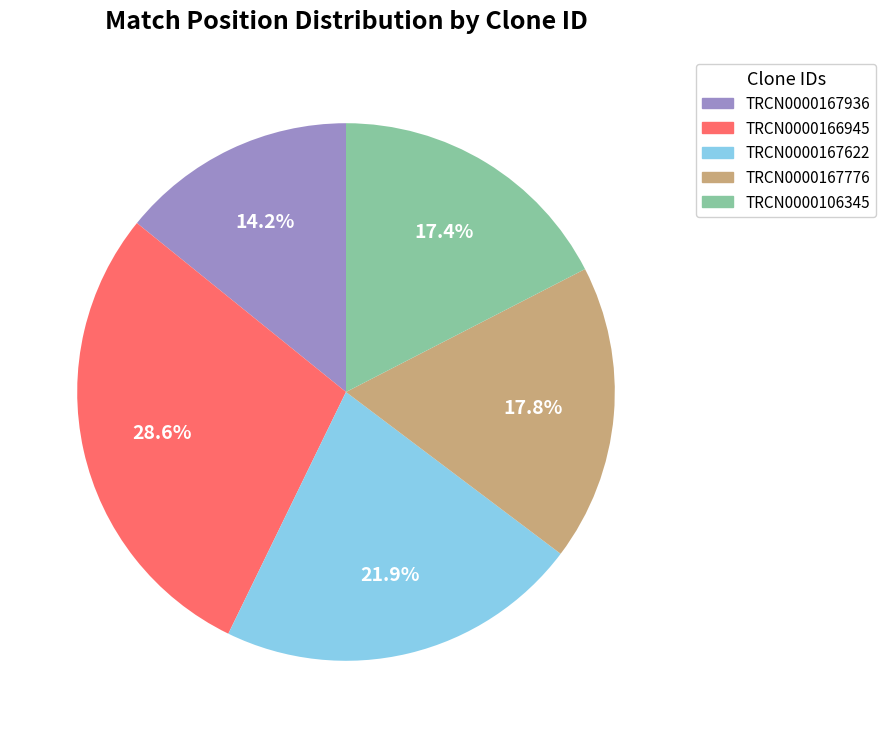

To the nearest percent, what is the combined percentage of TRCN0000167776 and TRCN0000167622?

40%